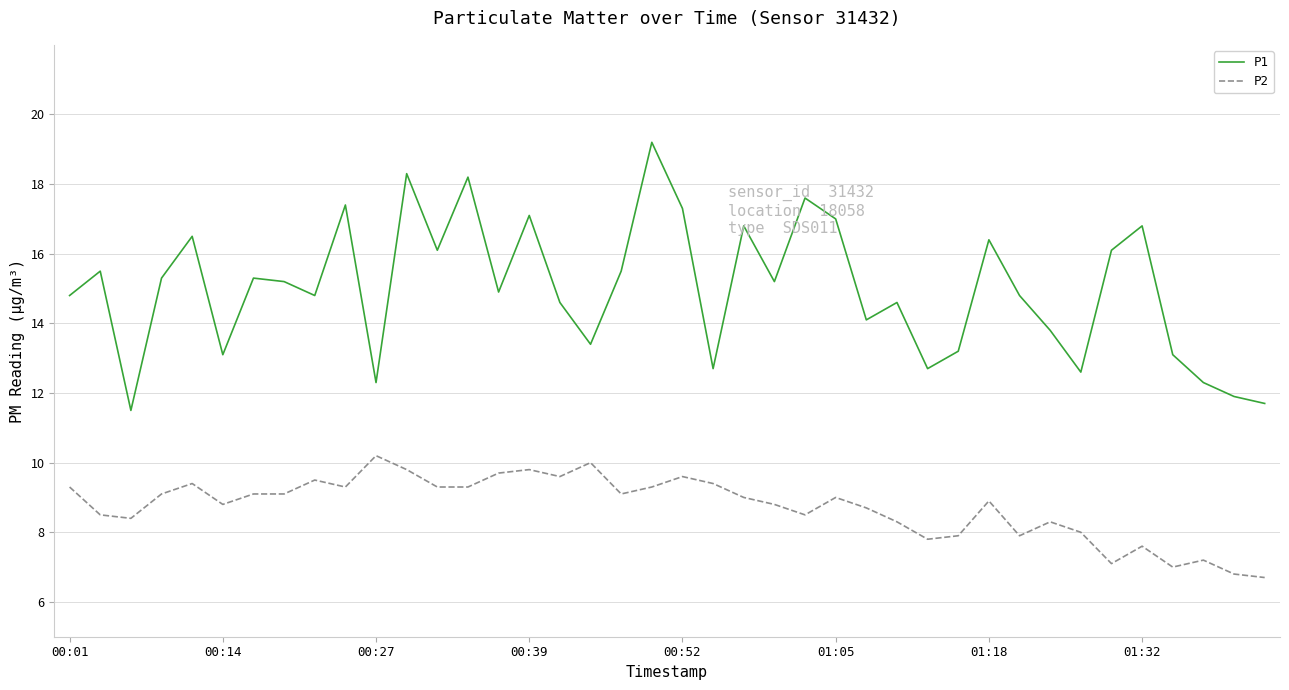

True or false: P1 and P2 intersect in this chart.

False